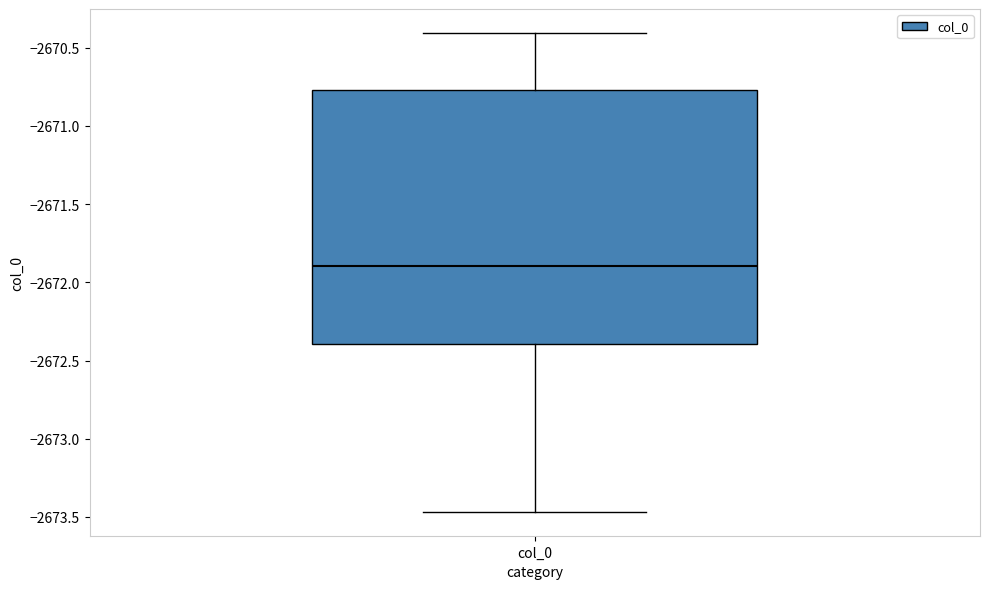

Where does the lower whisker of the box for col_0 end on the y-axis? The values are not printed on the chart, so give them approximately, as read against the axis.

-2673.45